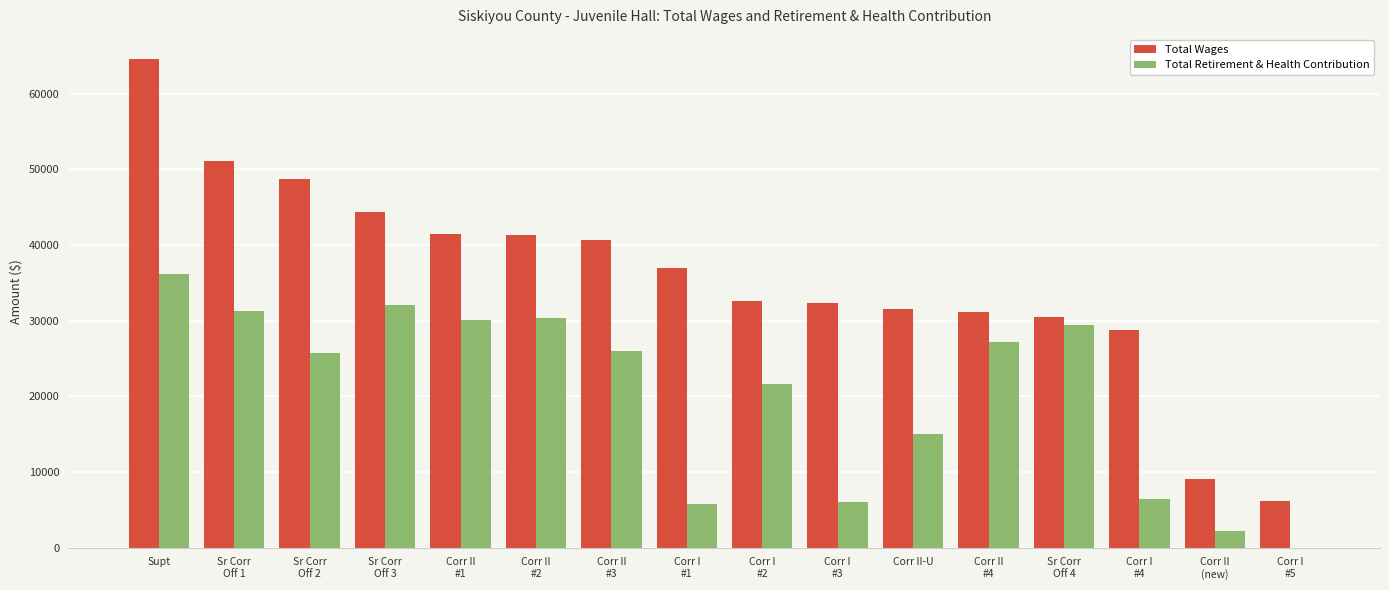

What is the sum of all Total Wages values?

571253